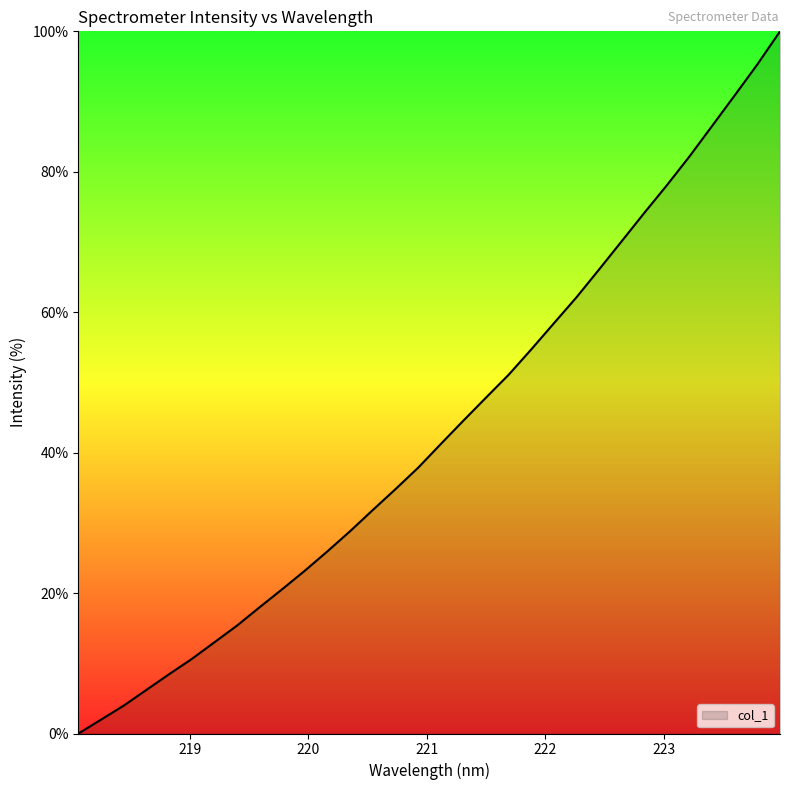

What is the greatest value displayed?

100.0